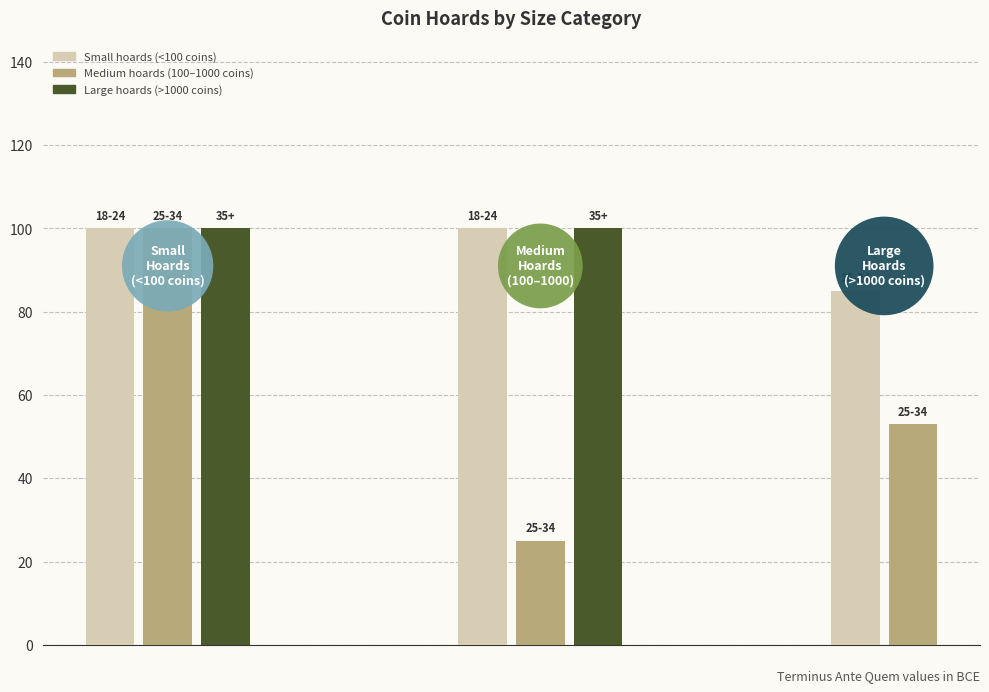

How many distinct data groups are displayed?

1